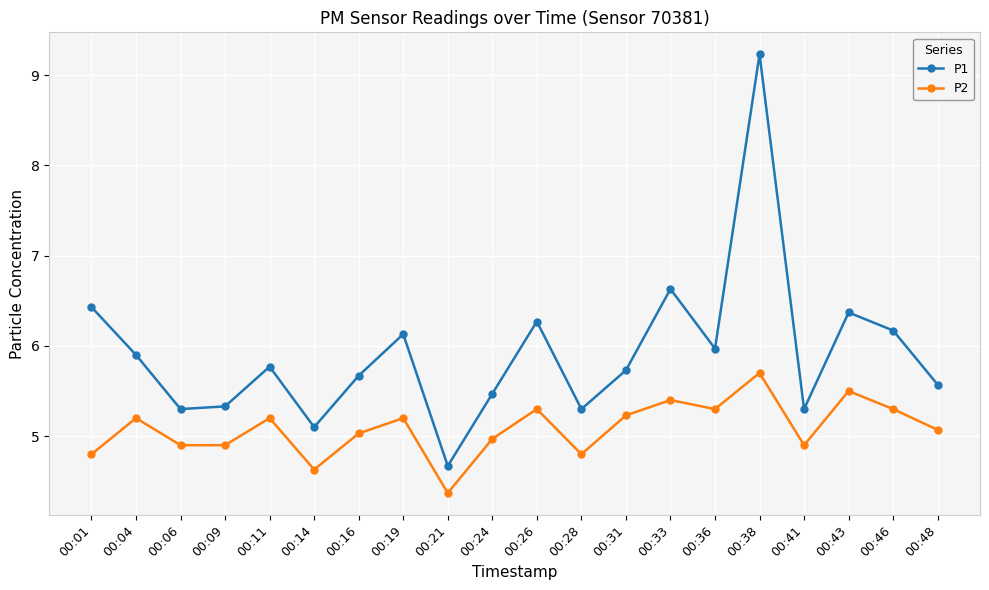

Reading right to left, transcribe all the data shown in this chart.

P1: 5.6	6.2	6.4	5.3	9.2	6.0	6.6	5.7	5.3	6.3	5.5	4.7	6.1	5.7	5.1	5.8	5.3	5.3	5.9	6.4
P2: 5.1	5.3	5.5	4.9	5.7	5.3	5.4	5.2	4.8	5.3	5.0	4.4	5.2	5.0	4.6	5.2	4.9	4.9	5.2	4.8